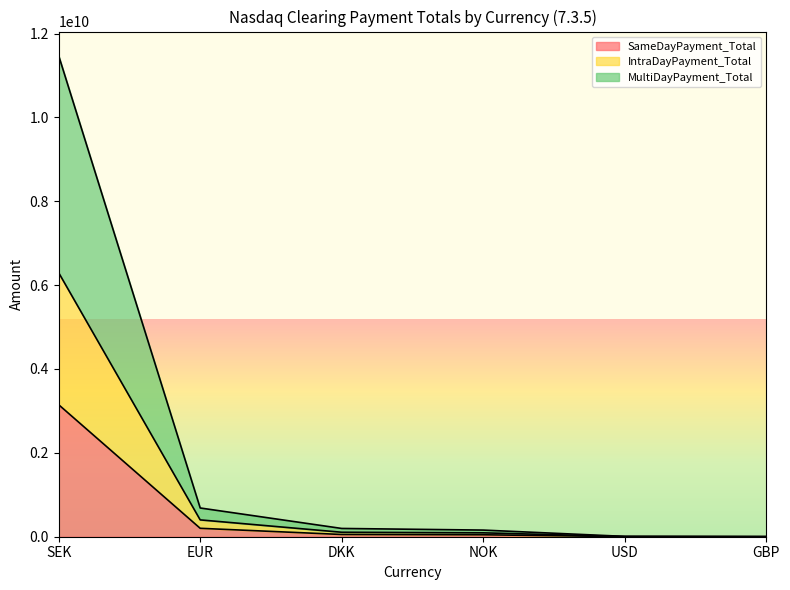

At USD, list the series in order from smallest to largest.

SameDayPayment_Total, IntraDayPayment_Total, MultiDayPayment_Total